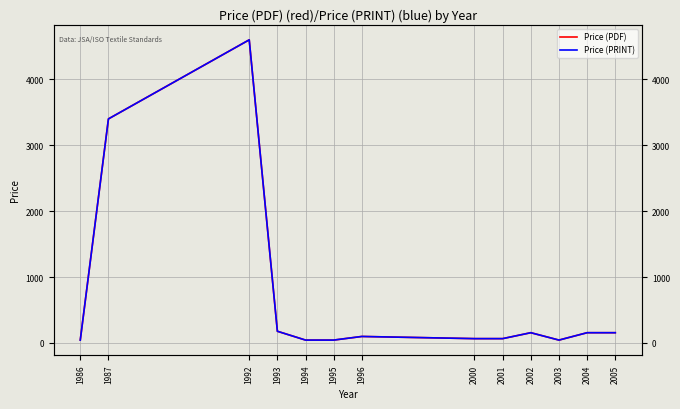

What is the approximate value of Price (PRINT) at 1992, to the nearest 10?

4600